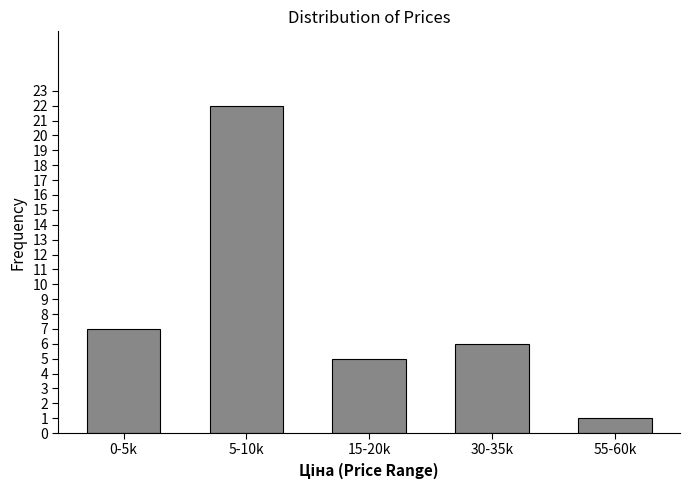

Reading left to right, what are all the values shown in this chart?

0-5k=7	5-10k=22	15-20k=5	30-35k=6	55-60k=1